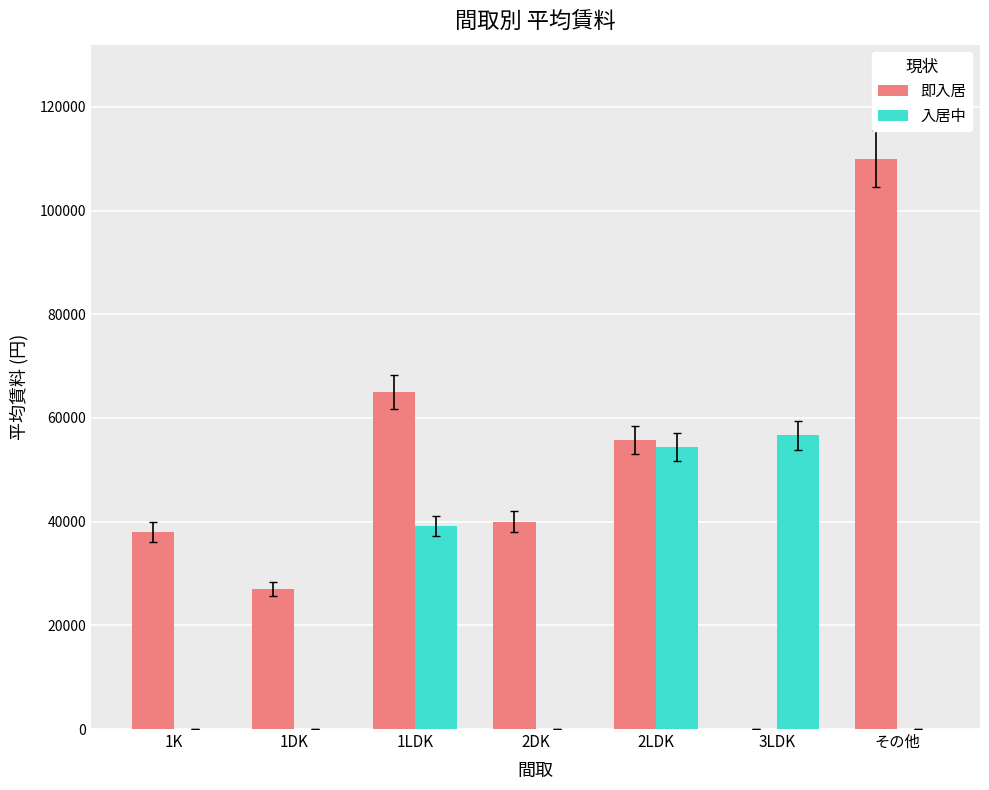

Does the chart contain stacked bars?

No